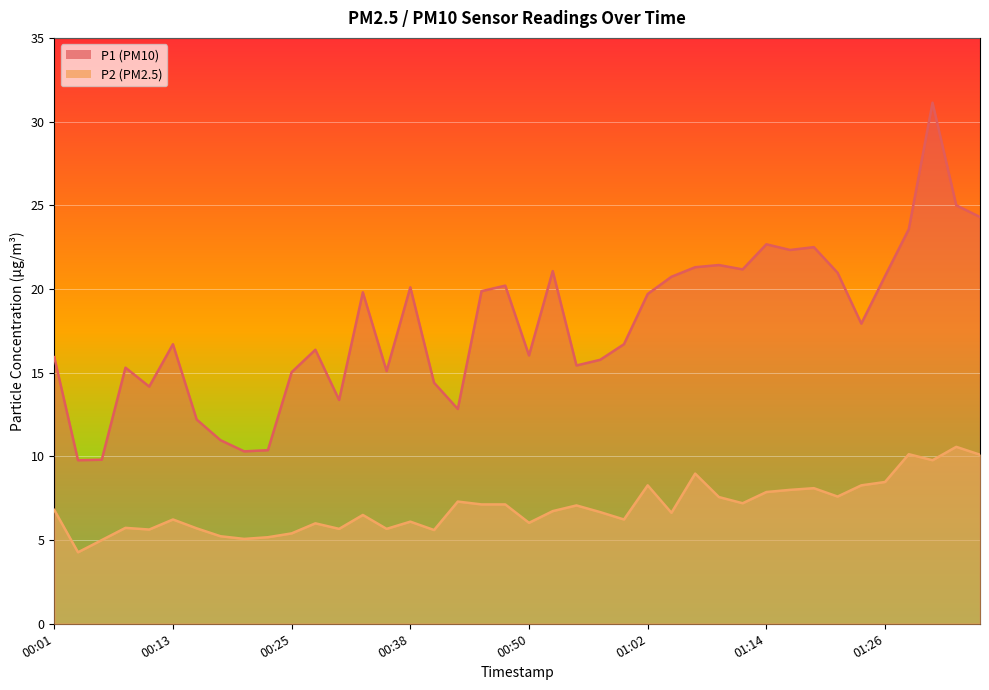

The value of P1 at 00:55 is 15.4. True or false?

True